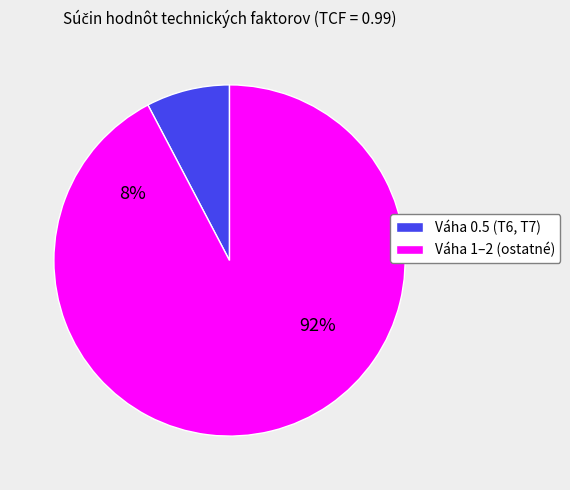

Does Prístup k tretím systémom (T12) represent more than half of the total?

No